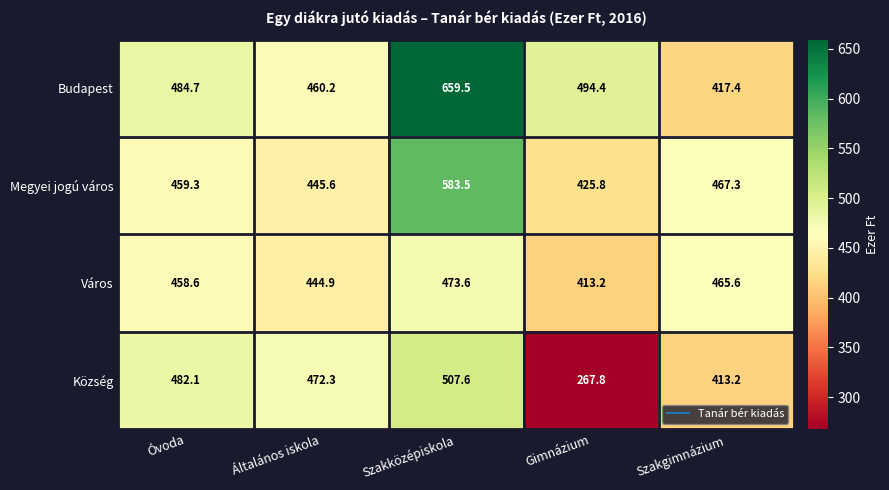

What is the greatest value displayed?

659.5